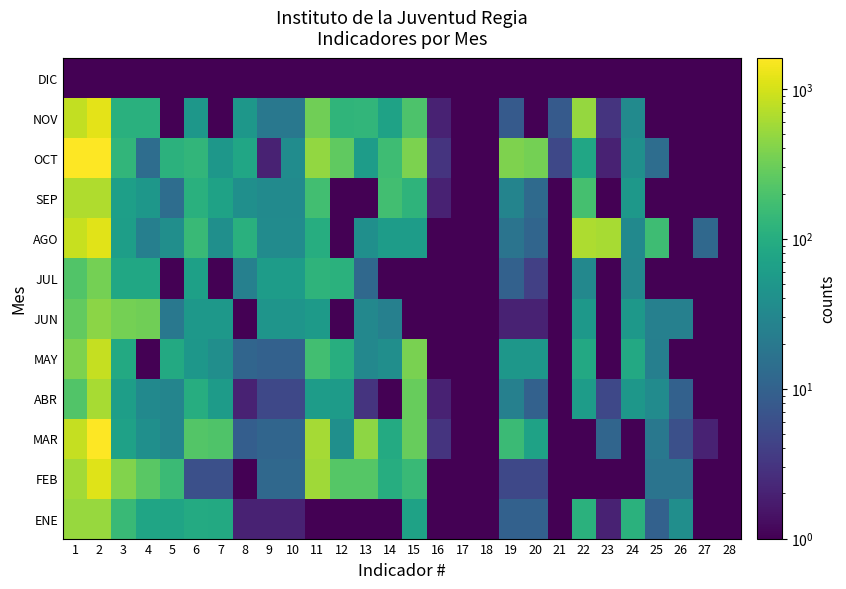

Rank the series at 4 from highest to lowest value.

JUN, FEB, NOV, JUL, ENE, SEP, MAR, ABR, AGO, OCT, MAY, DIC